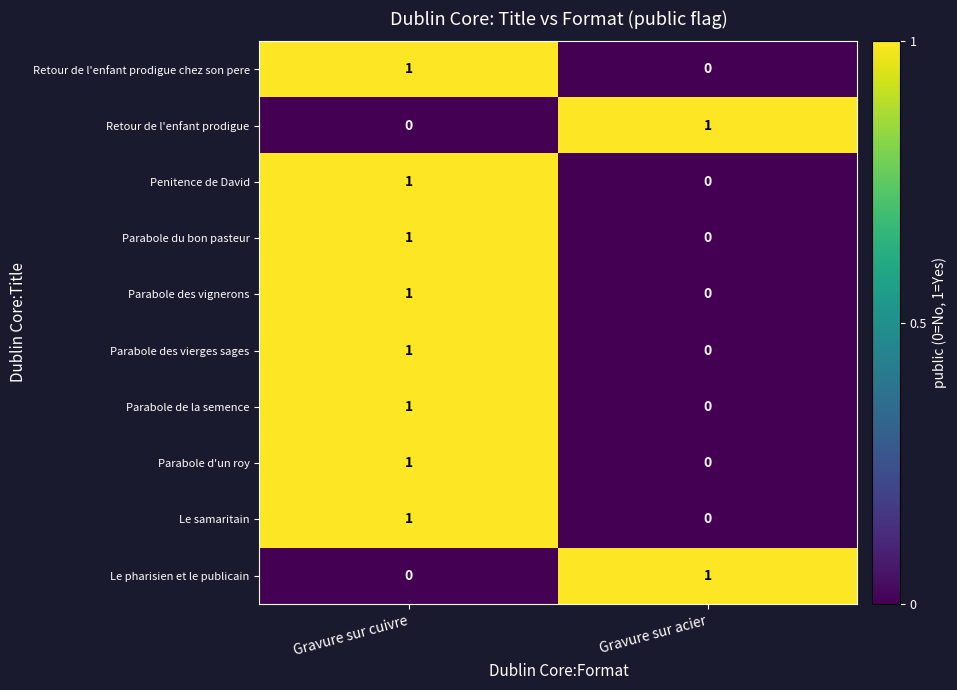

At which label does Penitence de David reach its minimum?

Gravure sur acier